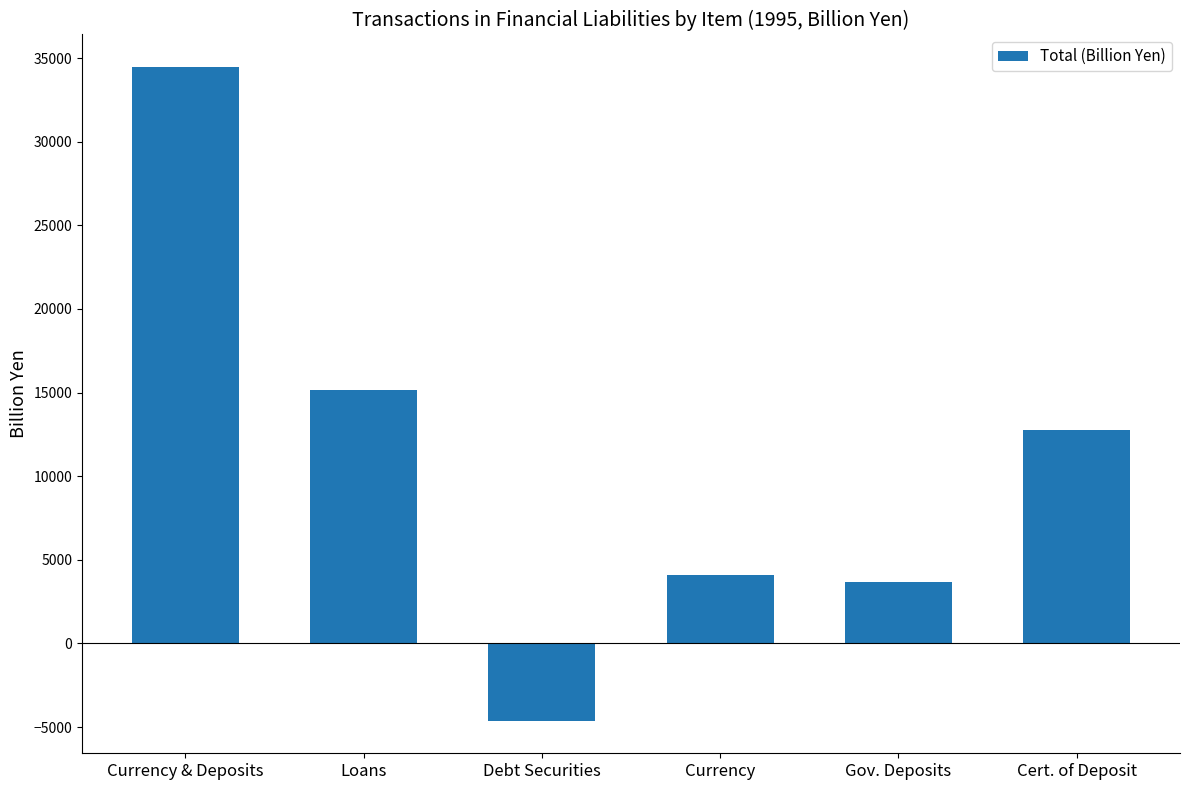

Reading left to right, transcribe all the data shown in this chart.

Currency & Deposits=34459.8	Loans=15134.7	Debt Securities=-4617.5	Currency=4094.9	Gov. Deposits=3668.3	Cert. of Deposit=12763.4